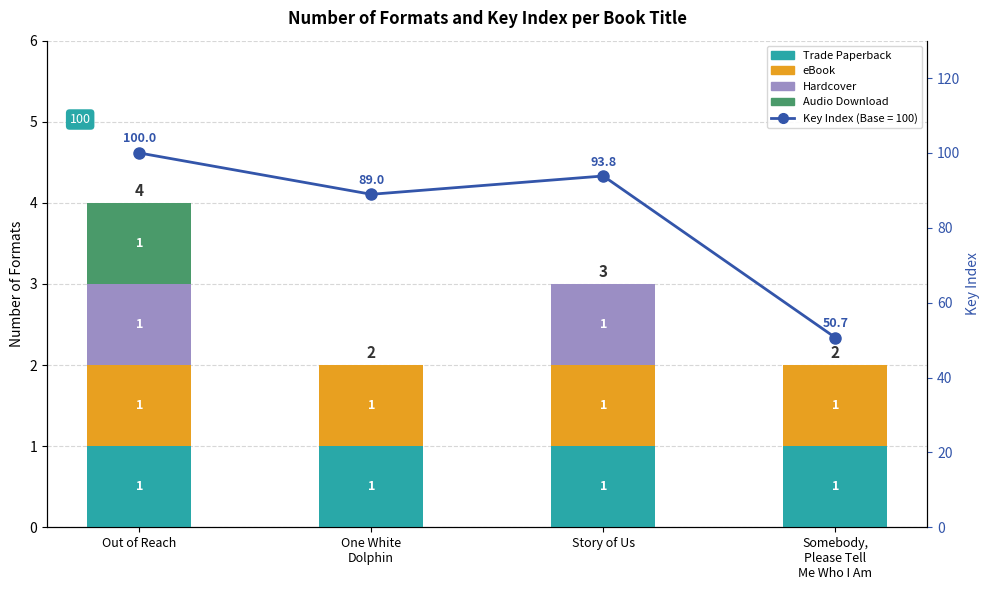

What is the total value across all series at Story of Us?

96.8